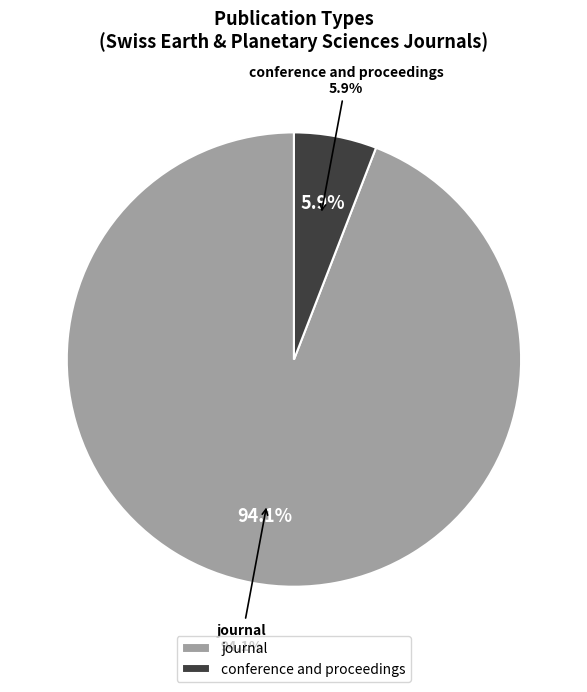

What is the ratio of the value at conference and proceedings to the value at journal?

0.1